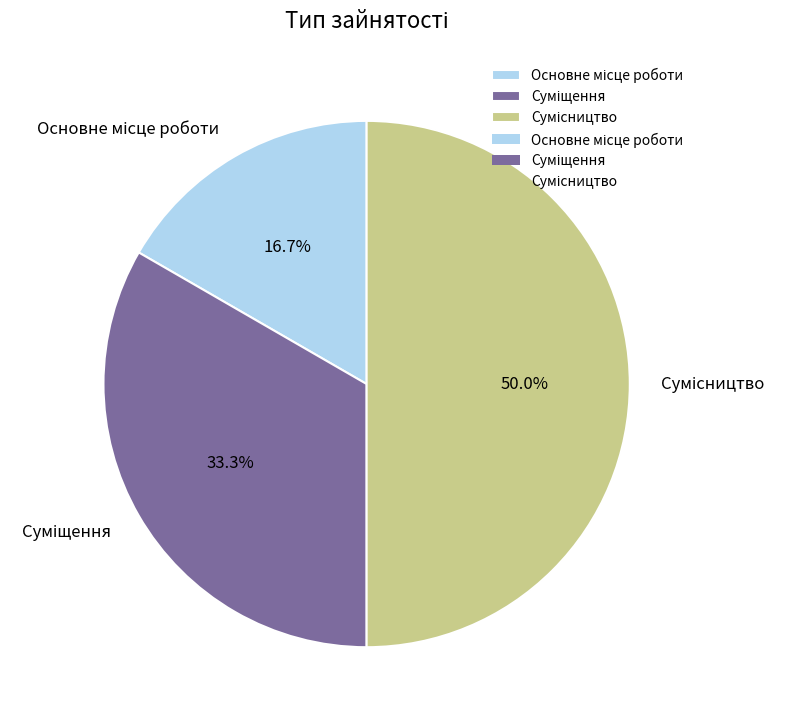

What is the change in value from Основне місце роботи to Сумісництво?

+2